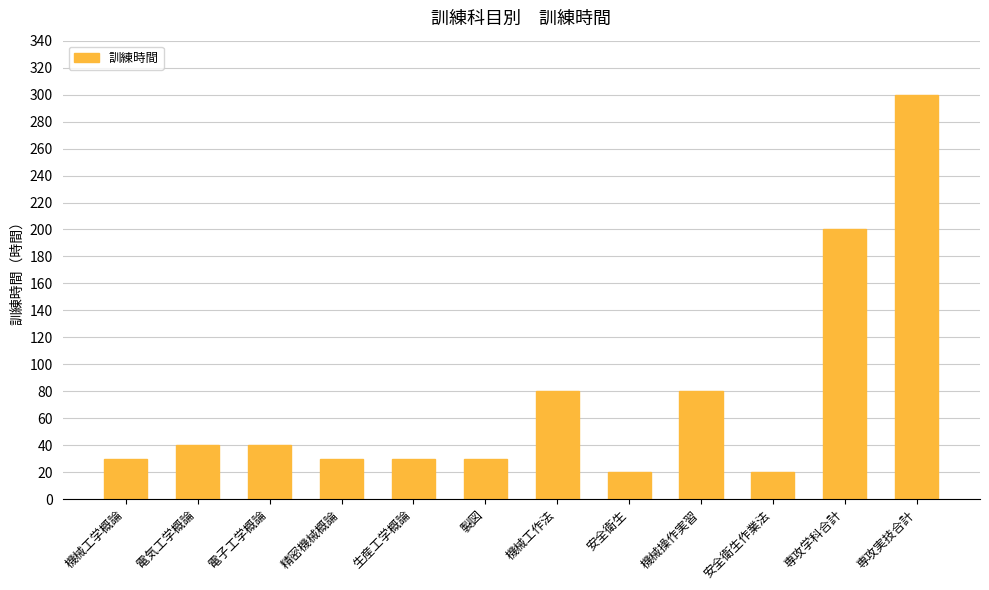

Which label corresponds to the largest value in the chart?

専攻実技合計